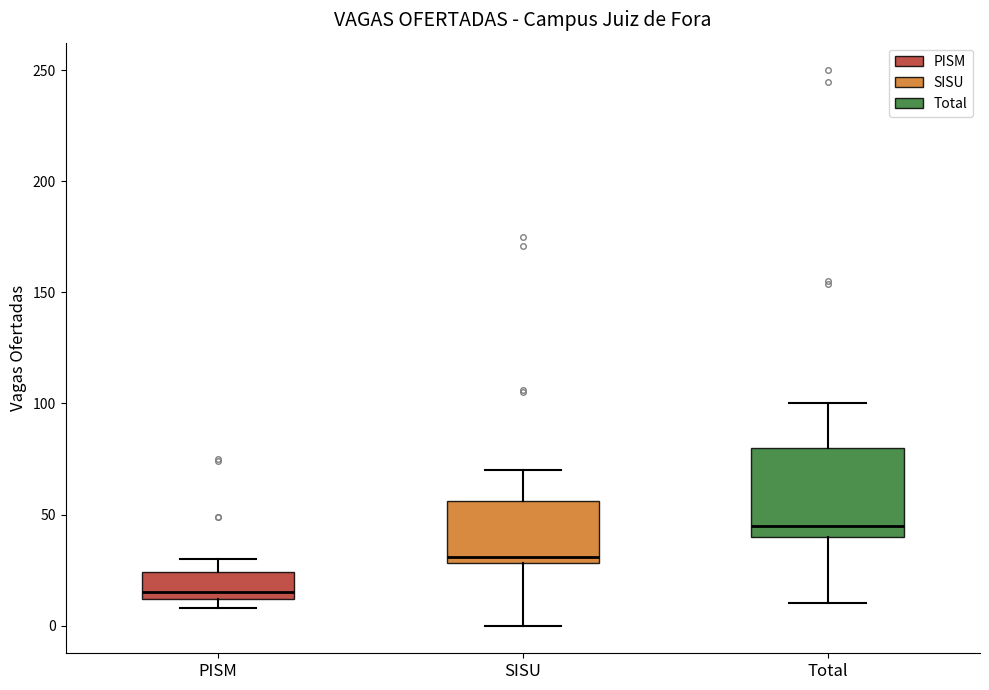

Where does the median line of the box for PISM sit on the y-axis? The values are not printed on the chart, so give them approximately, as read against the axis.

15